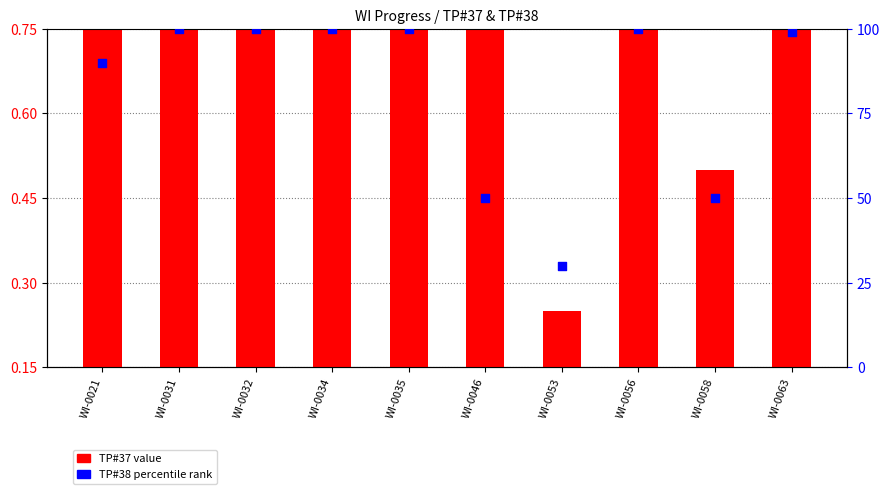

What is the total value across all series at WI-0031?

101.0